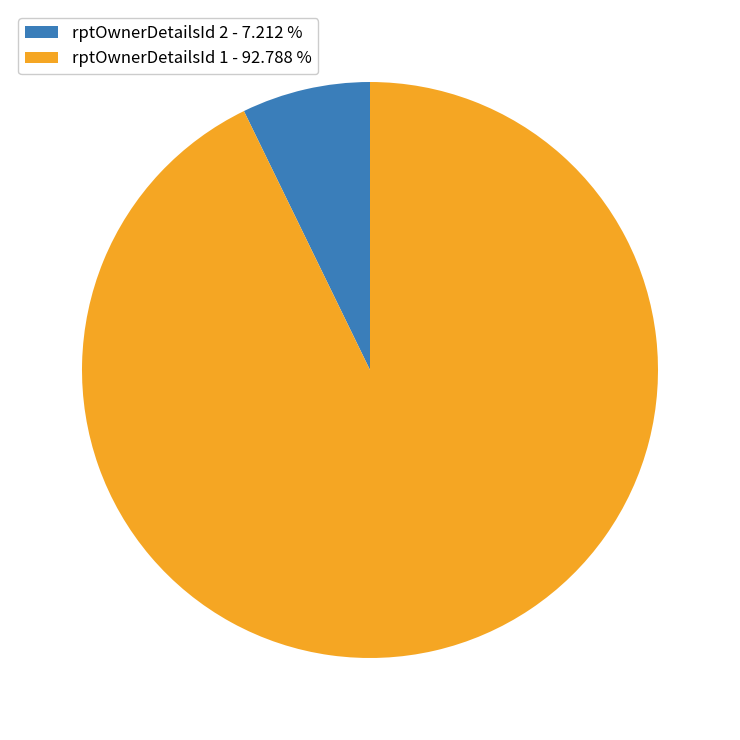

Rank the categories by value from highest to lowest.

rptOwnerDetailsId 1 - 92.788 %, rptOwnerDetailsId 2 - 7.212 %